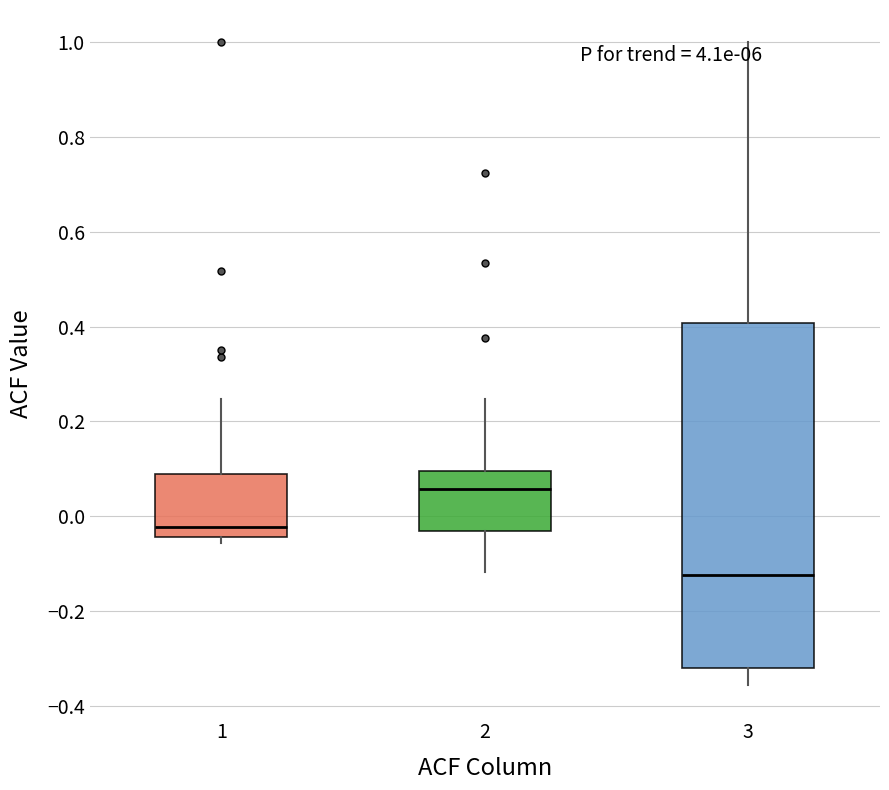

Reading left to right, read every box against the y-axis: the position of its median line, the range the box covers, and the ends of its whiskers. The values are not printed on the chart, so give them approximately, as read against the axis.

1: median -0.02, box -0.04 to 0.08, whiskers -0.06 to 0.24
2: median 0.06, box -0.04 to 0.10, whiskers -0.12 to 0.24
3: median -0.12, box -0.32 to 0.40, whiskers -0.36 to 1.00